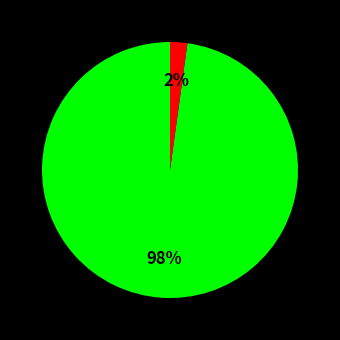

Is there any slice that represents more than half of the pie?

Yes